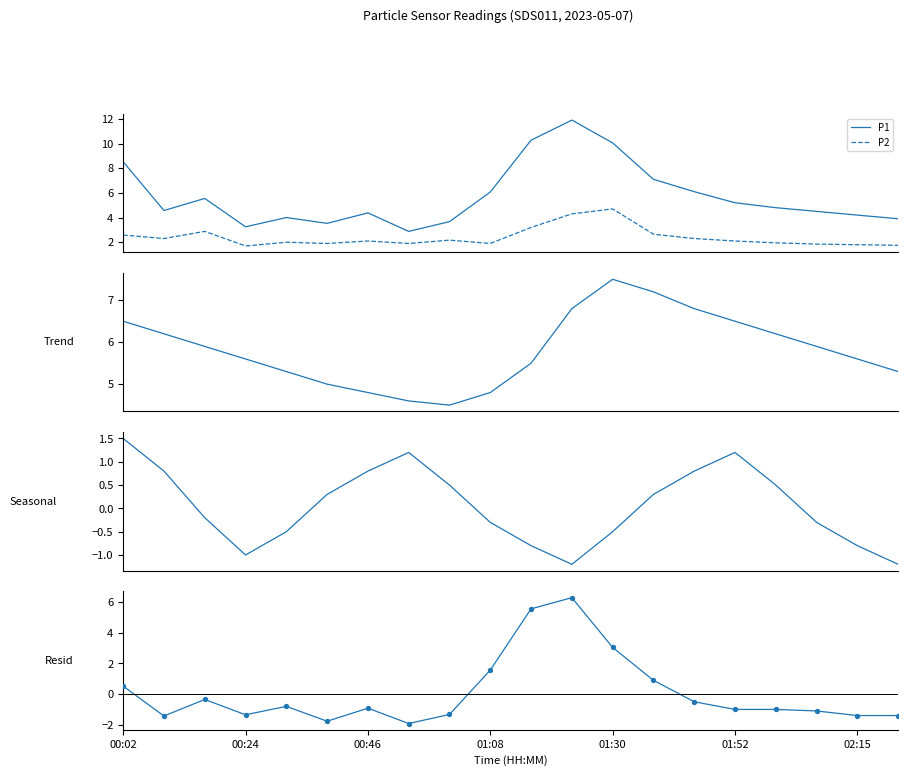

Which series reaches the maximum Y coordinate?

P1